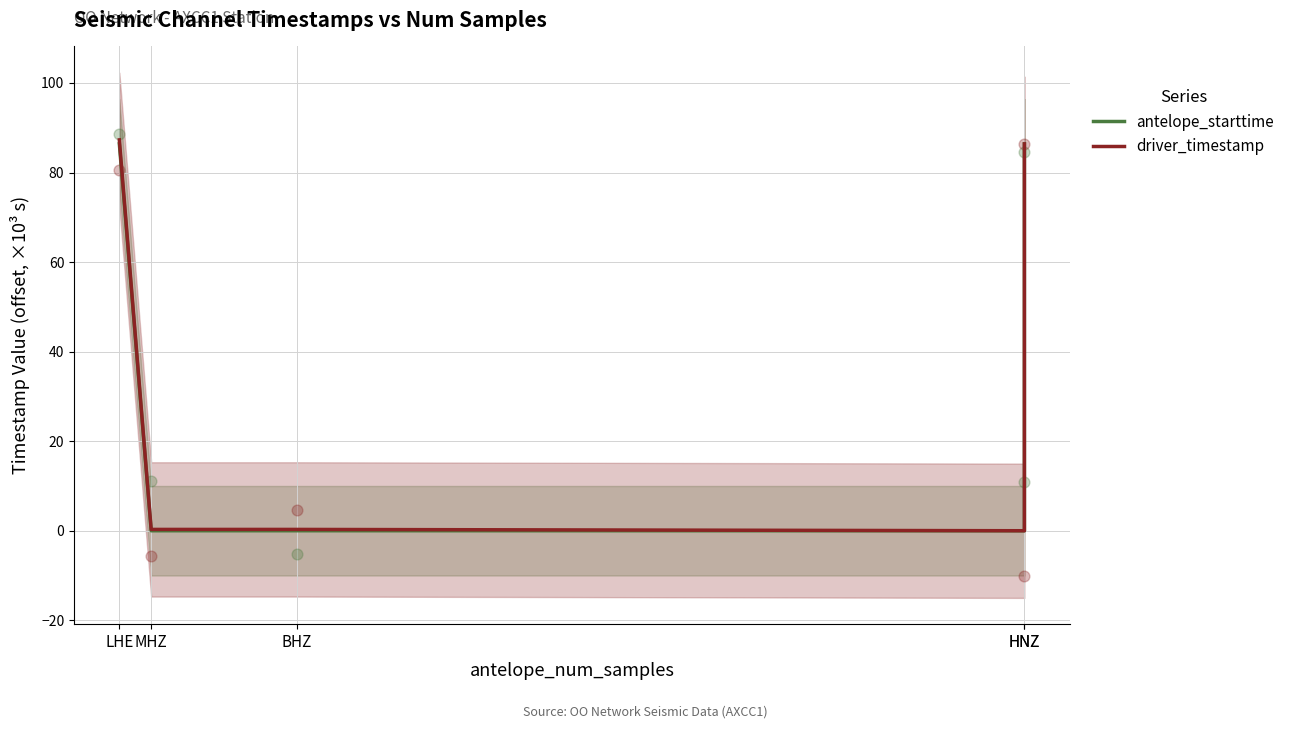

Which series contains the highest Y value?

driver_timestamp